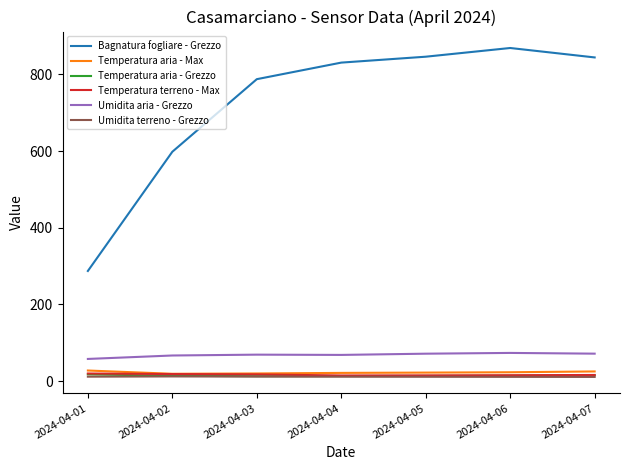

What is the total value across all series at 2024-04-06?

1006.4